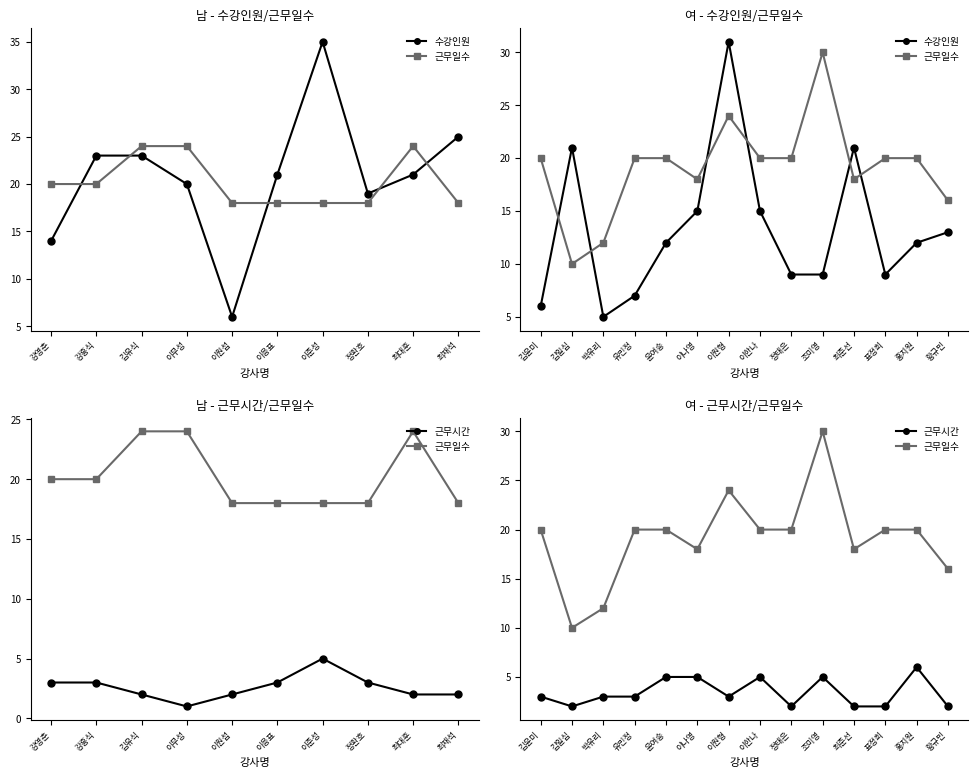

True or false: 근무일수 and 근무시간 cross at least once.

False